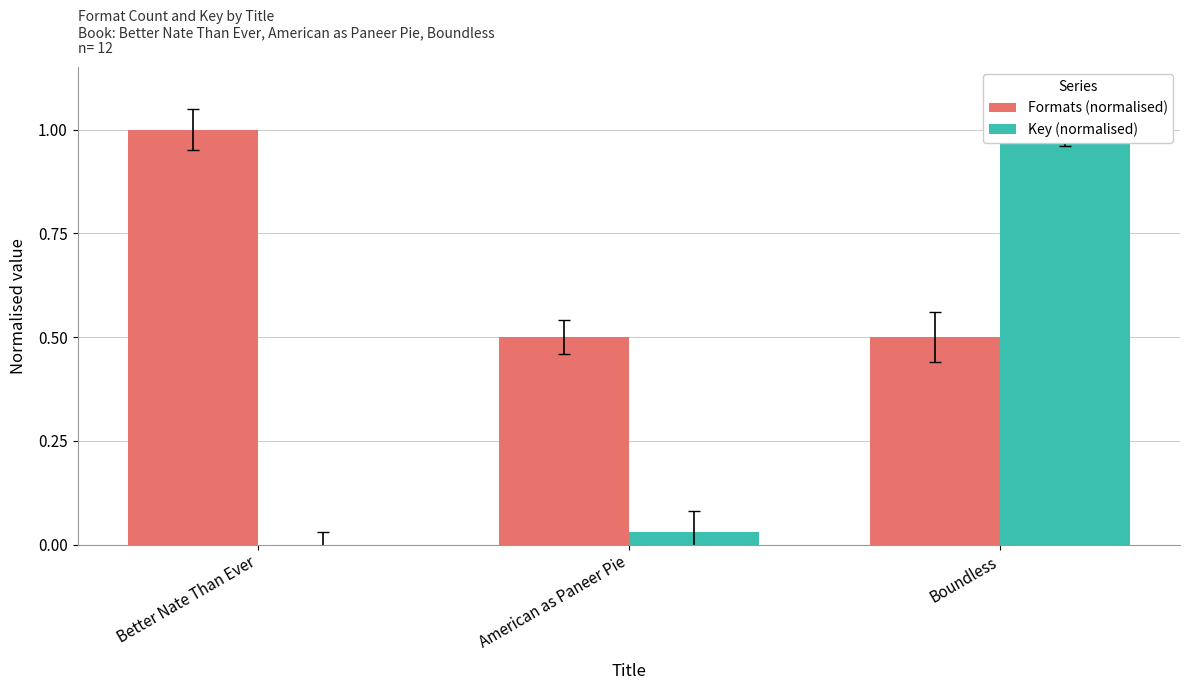

Which category has the highest value across all series?

Better Nate Than Ever